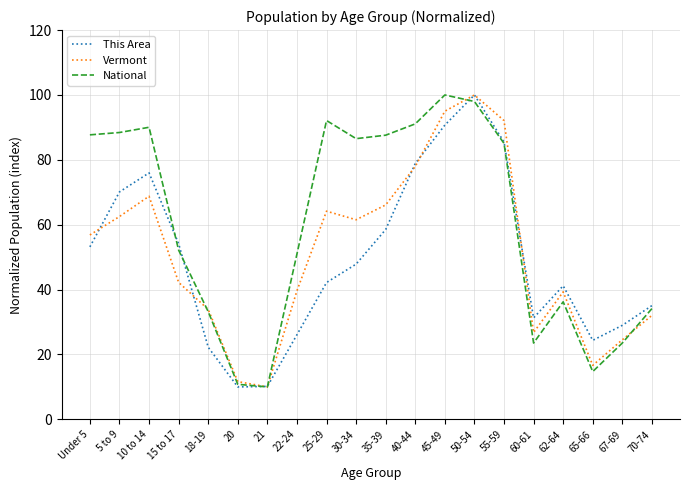

Between 35-39 and 65-66, which series saw the biggest shift?

National